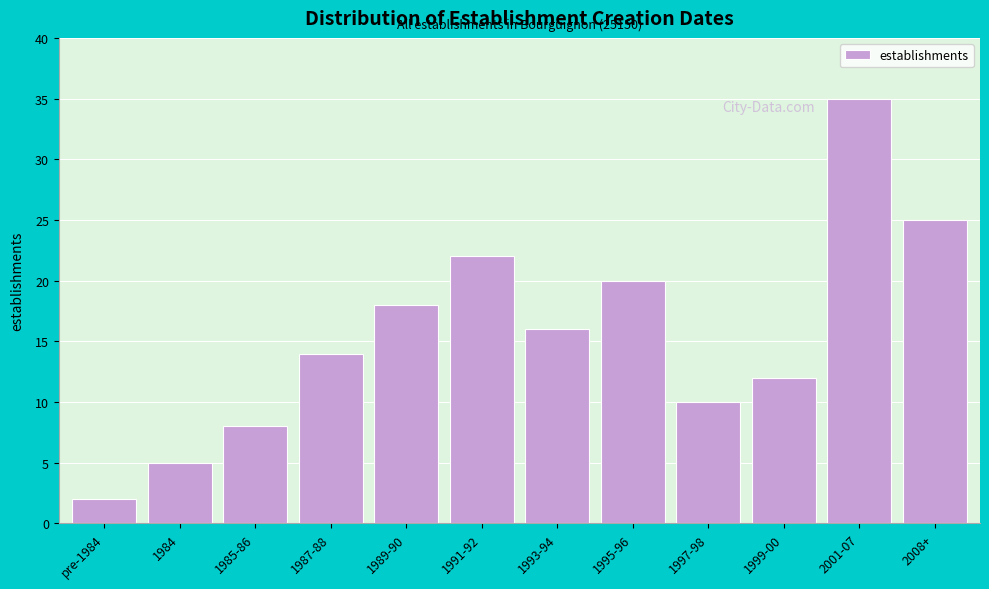

Reading left to right, what are all the values shown in this chart?

2	5	8	14	18	22	16	20	10	12	35	25